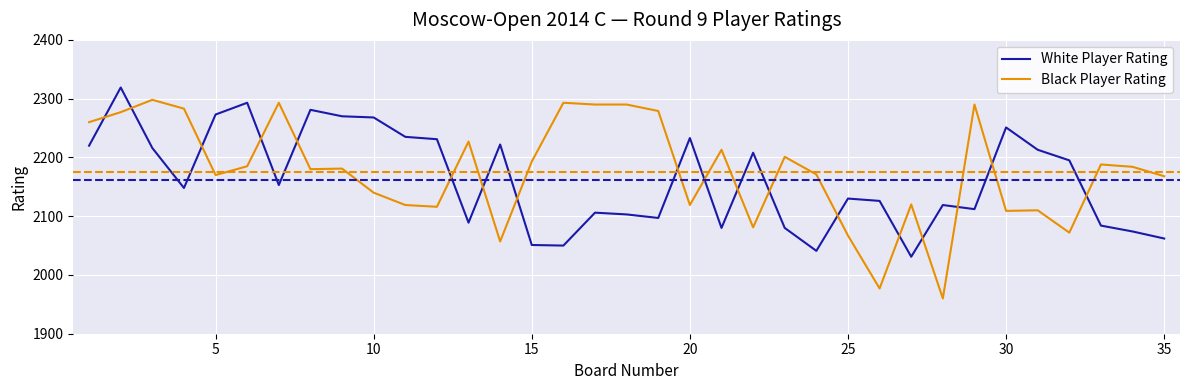

Rank the series by their maximum value, from highest to lowest.

White Player Rating, Black Player Rating